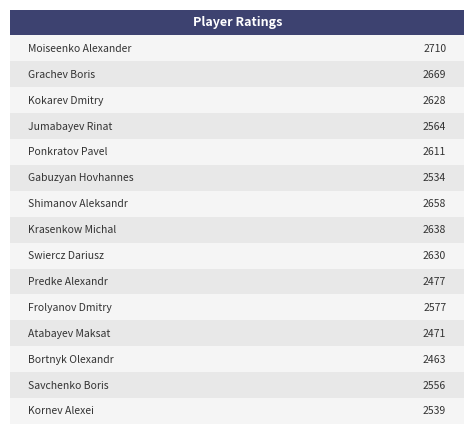

What is the difference between the second highest and second lowest values?

198